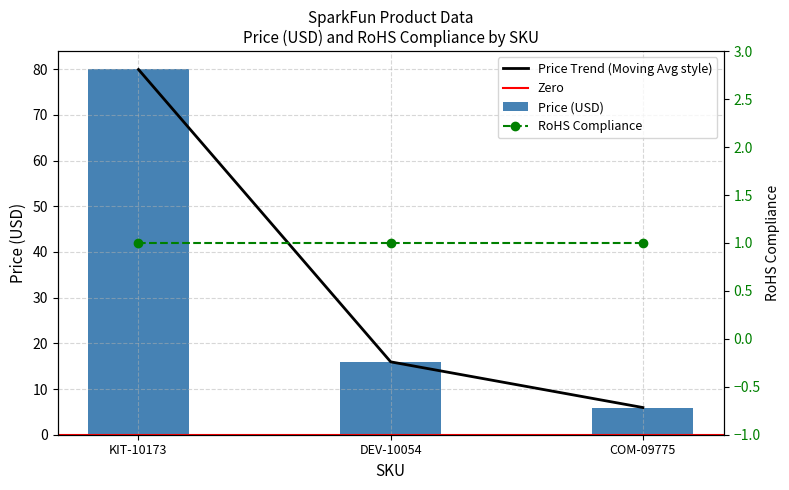

The value at DEV-10054 is 5.2. True or false?

False